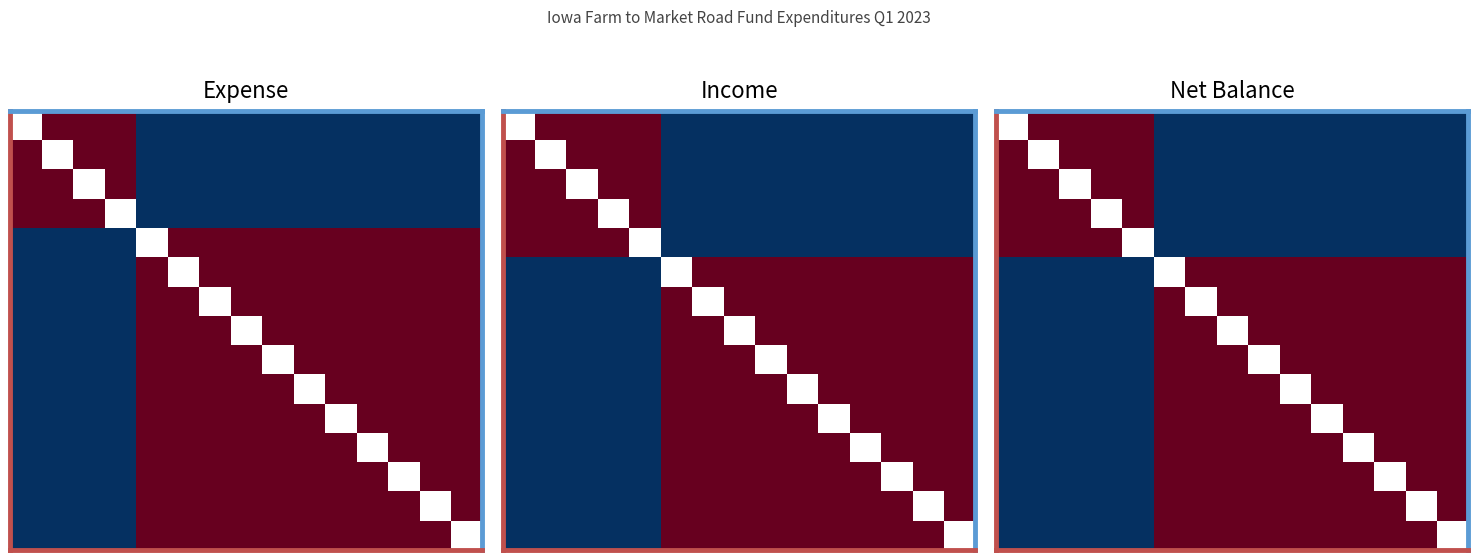

Count the number of categories in the chart.

15